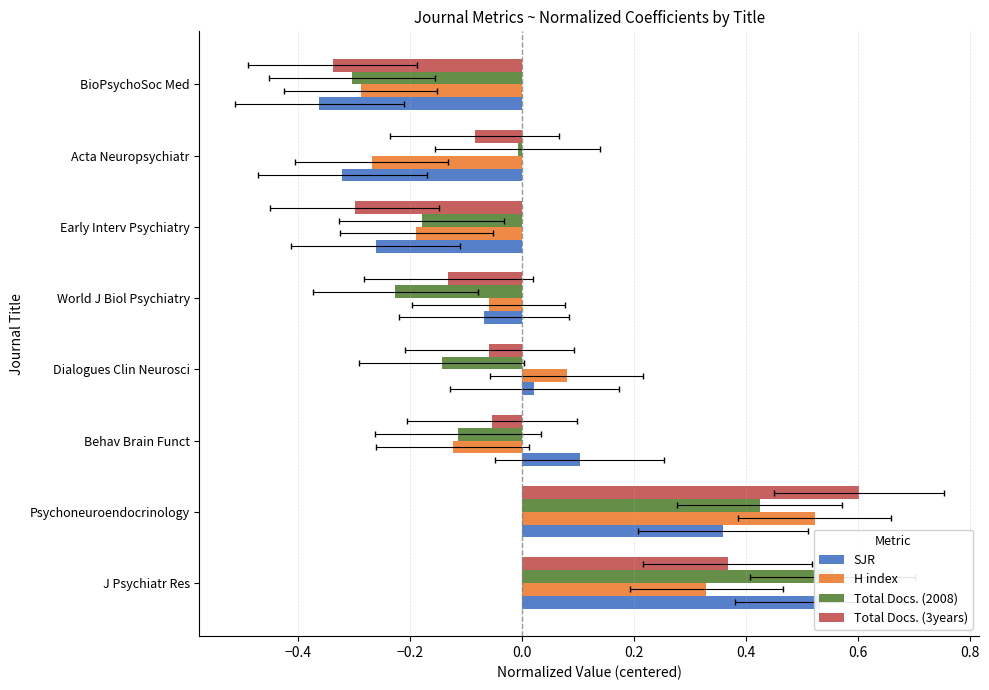

True or false: Total Docs. (3years) has a value of -0.1 at Behav Brain Funct.

True